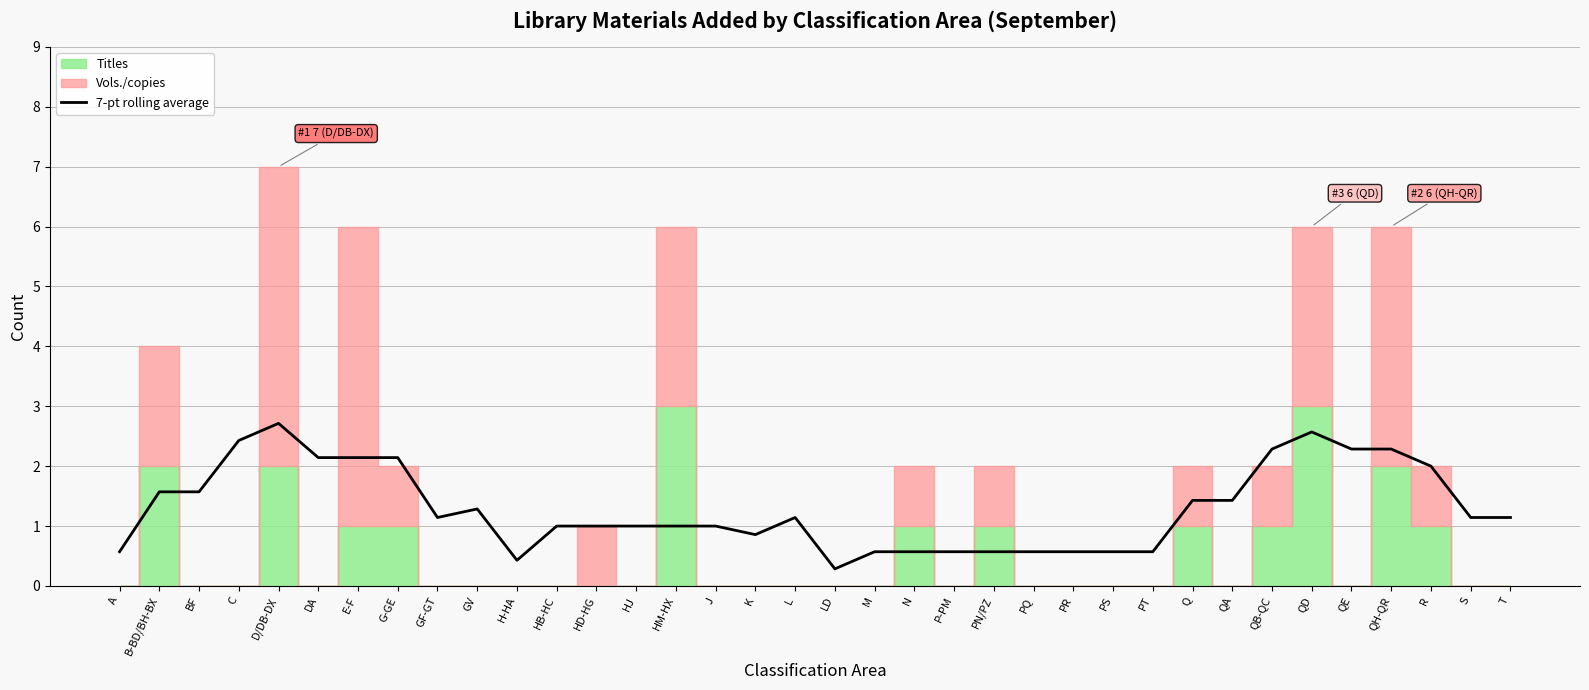

Rank the categories by value from lowest to highest.

LD, H-HA, A, M, N, P-PM, PN/PZ, PQ, PR, PS, PT, K, HB-HC, HD-HG, HJ, HM-HX, J, GF-GT, L, S, T, GV, Q, QA, B-BD/BH-BX, BF, R, DA, E-F, G-GE, QB-QC, QE, QH-QR, C, QD, D/DB-DX